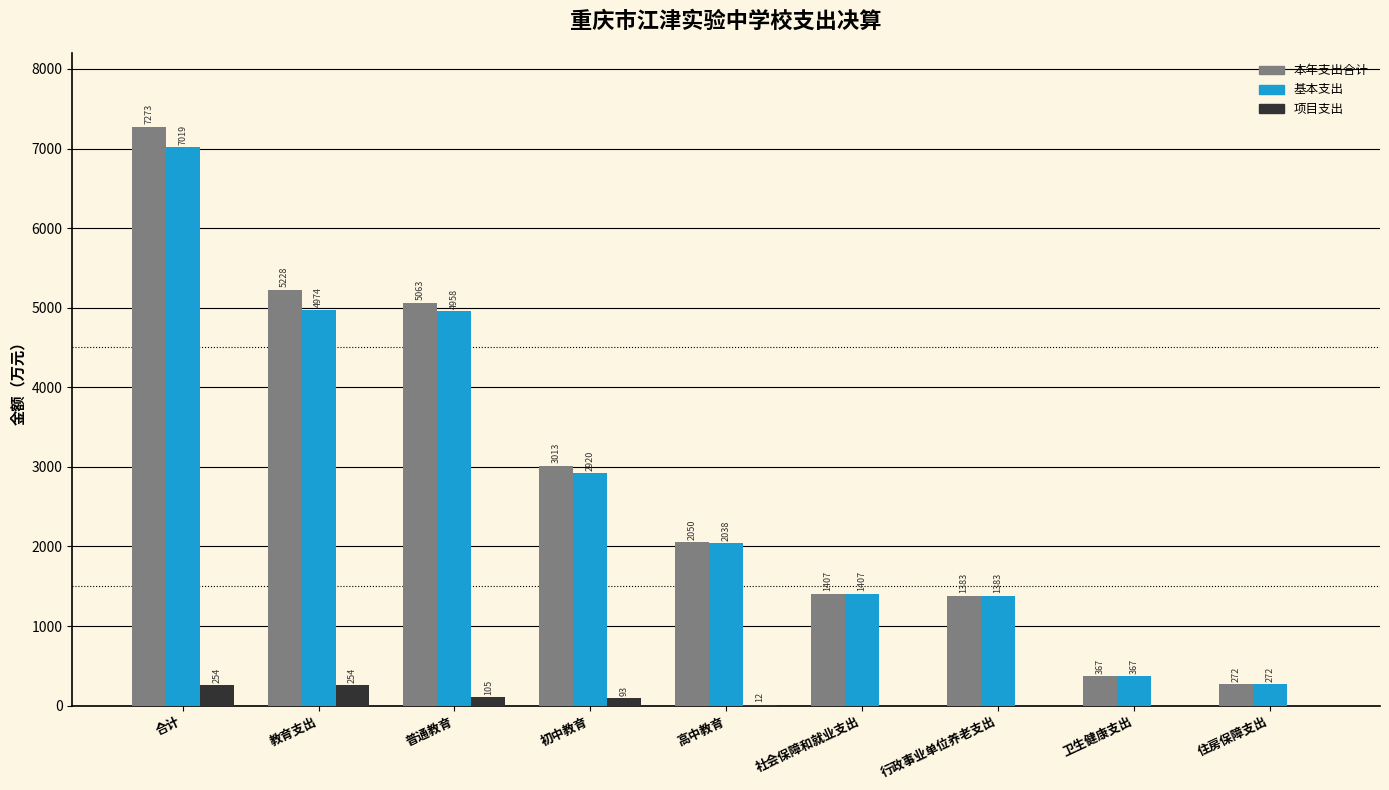

Does the chart contain stacked bars?

No